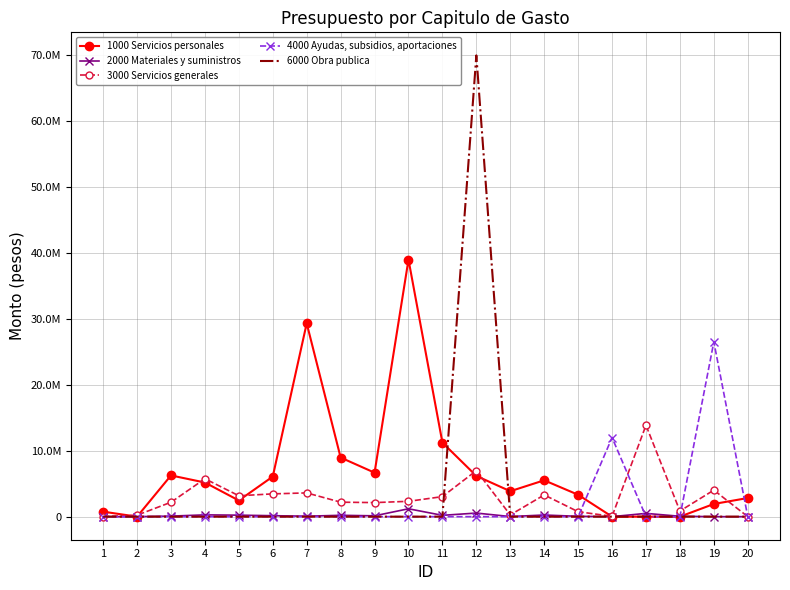

True or false: 2000 Materiales y suministros has more than 1 interior local peaks.

True